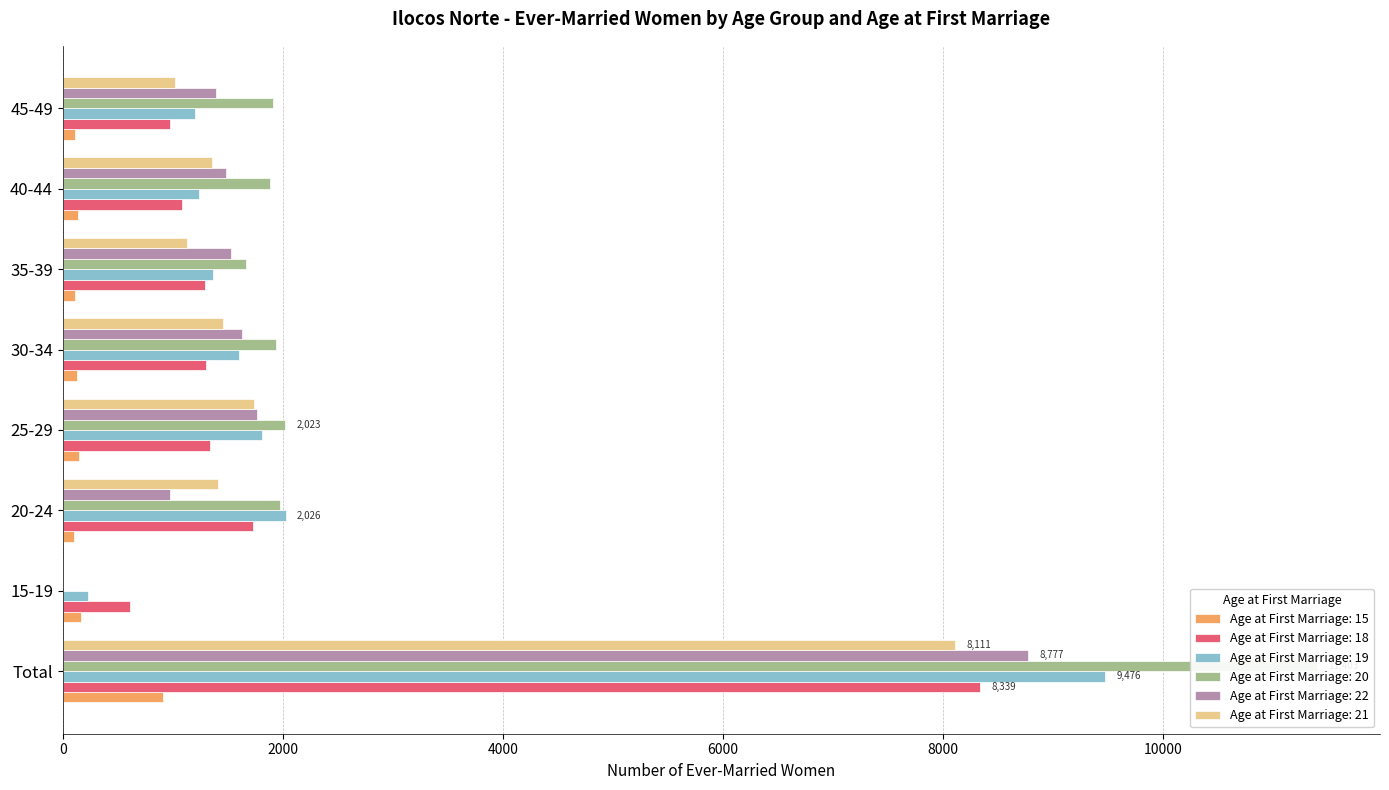

How many data points does each series have?

8